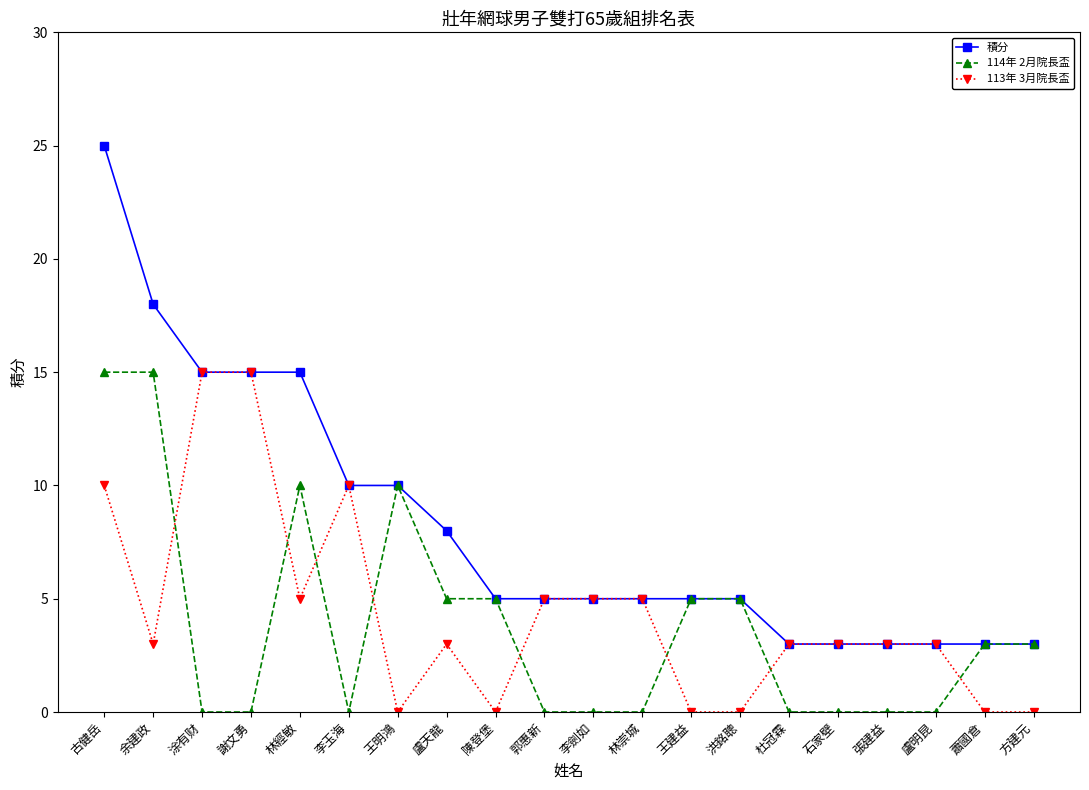

What is the spread (max minus min) of values at 張建益?

3